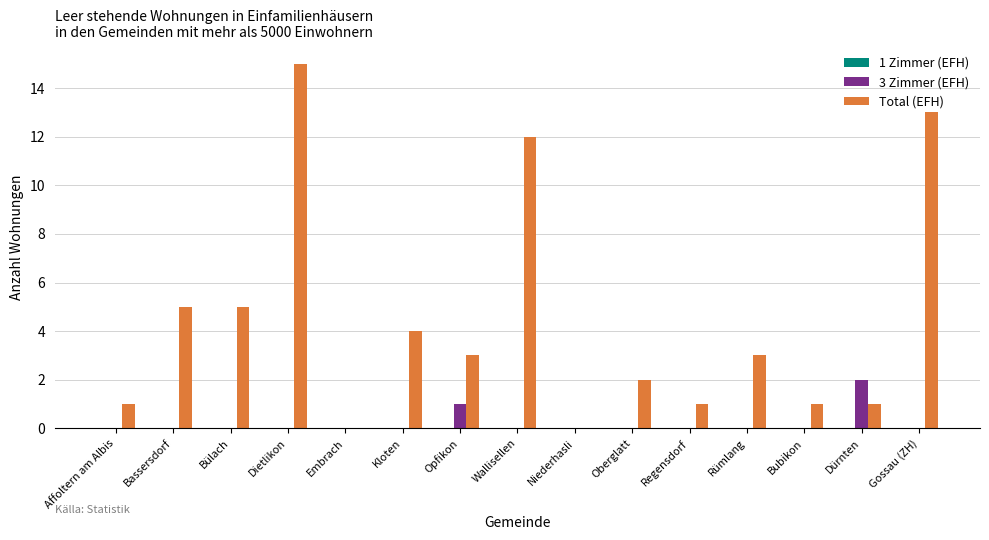

The value of 3 Zimmer (EFH) at Affoltern am Albis is -1. True or false?

False